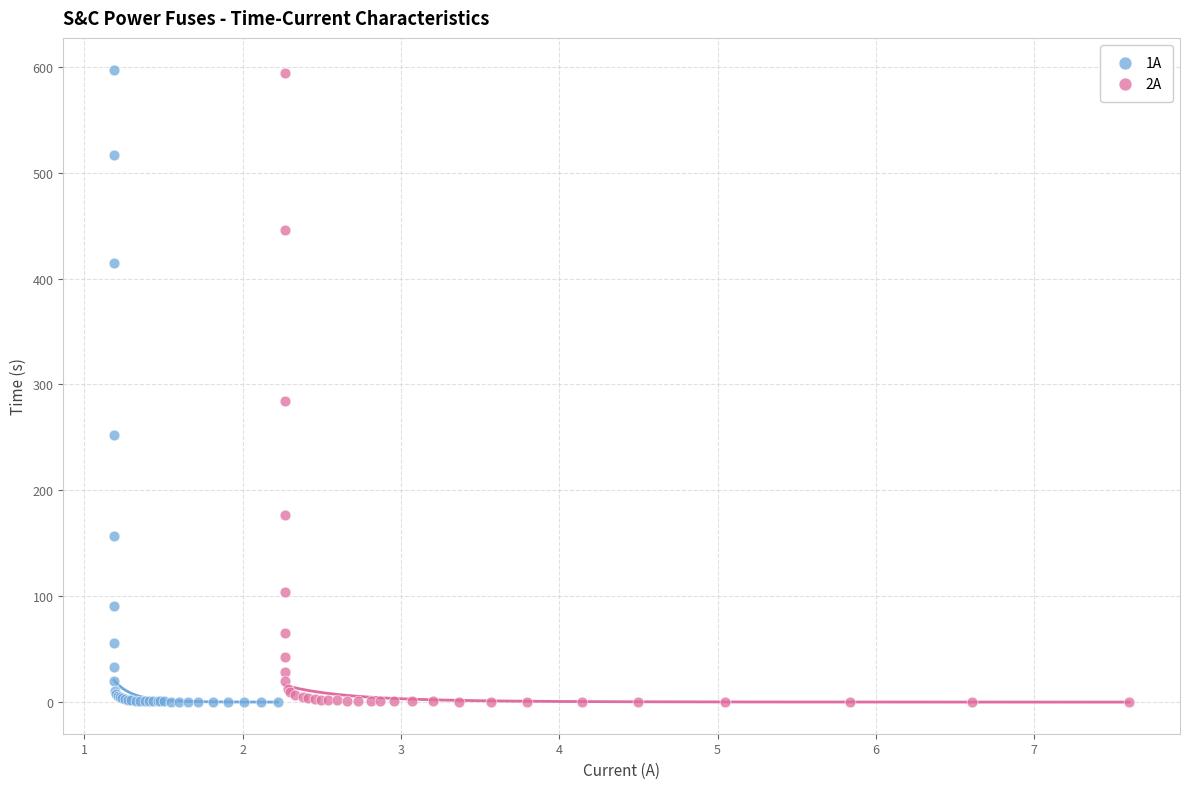

Which series has the widest spread of Y values?

1A